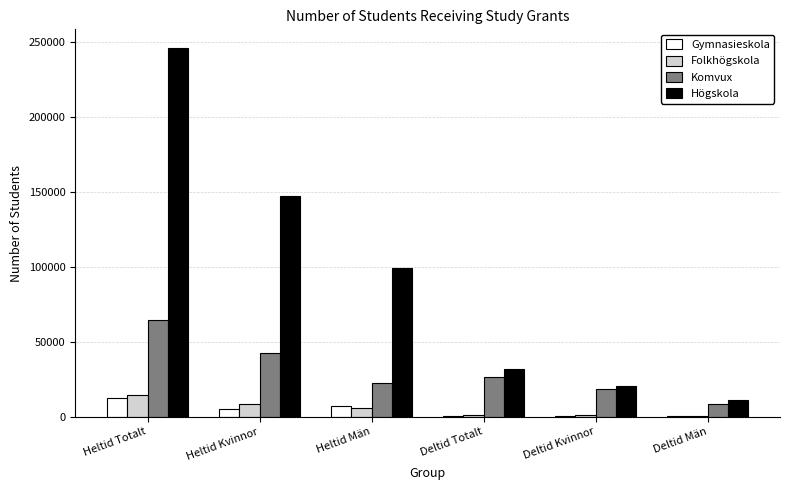

Are the bars grouped side by side (vs. stacked)?

Yes